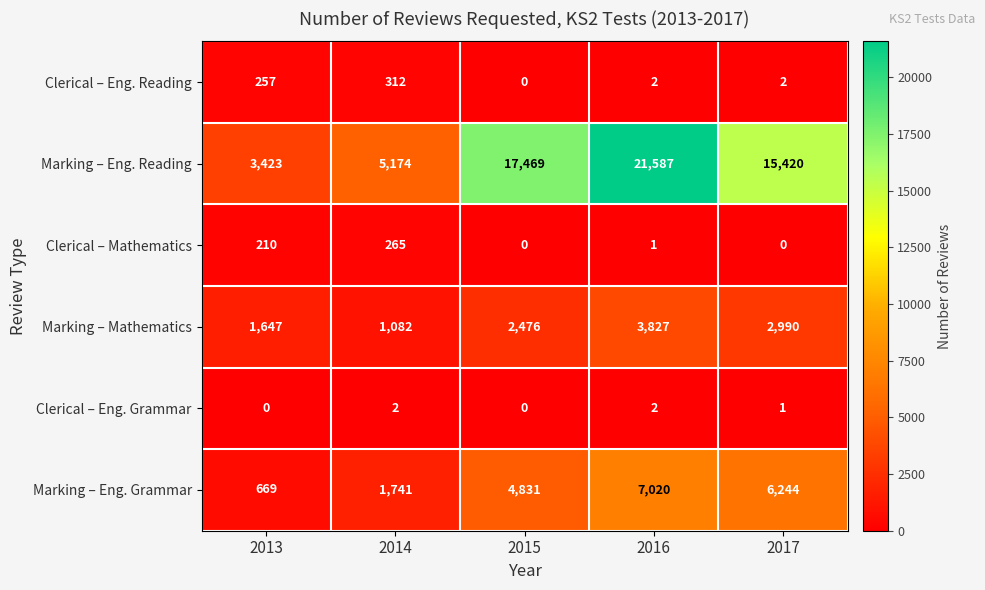

What is the difference between the highest and lowest values at 2015?

17469